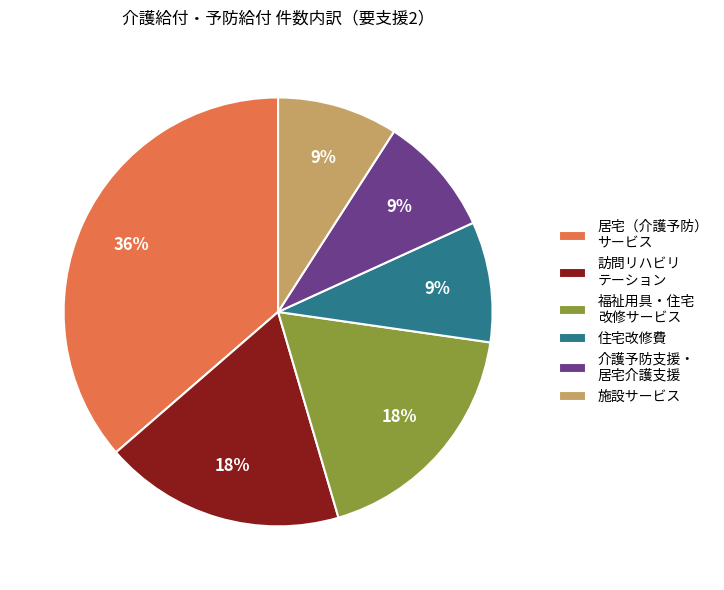

Approximately how many times larger is the value at 居宅（介護予防） サービス compared to 福祉用具・住宅 改修サービス?

2.0